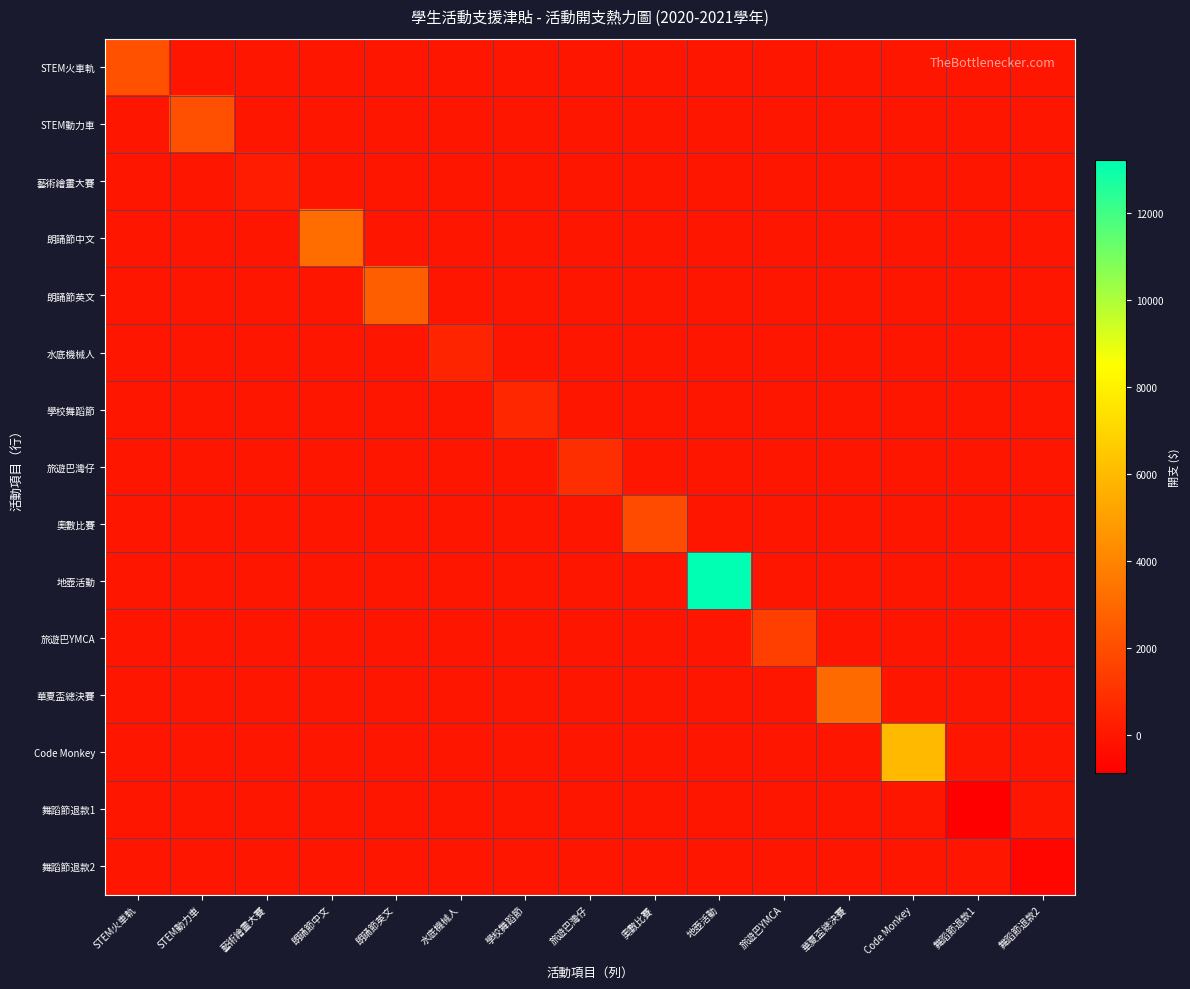

Between STEM動力車 and 旅遊巴YMCA, which series saw the biggest shift?

STEM動力車